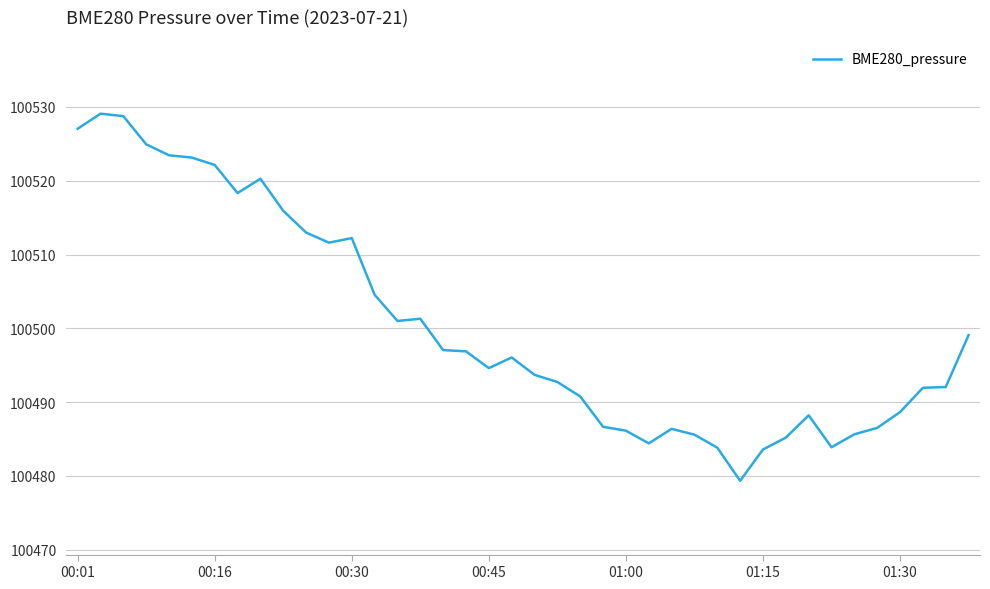

What is the maximum value shown in the chart?

100529.1